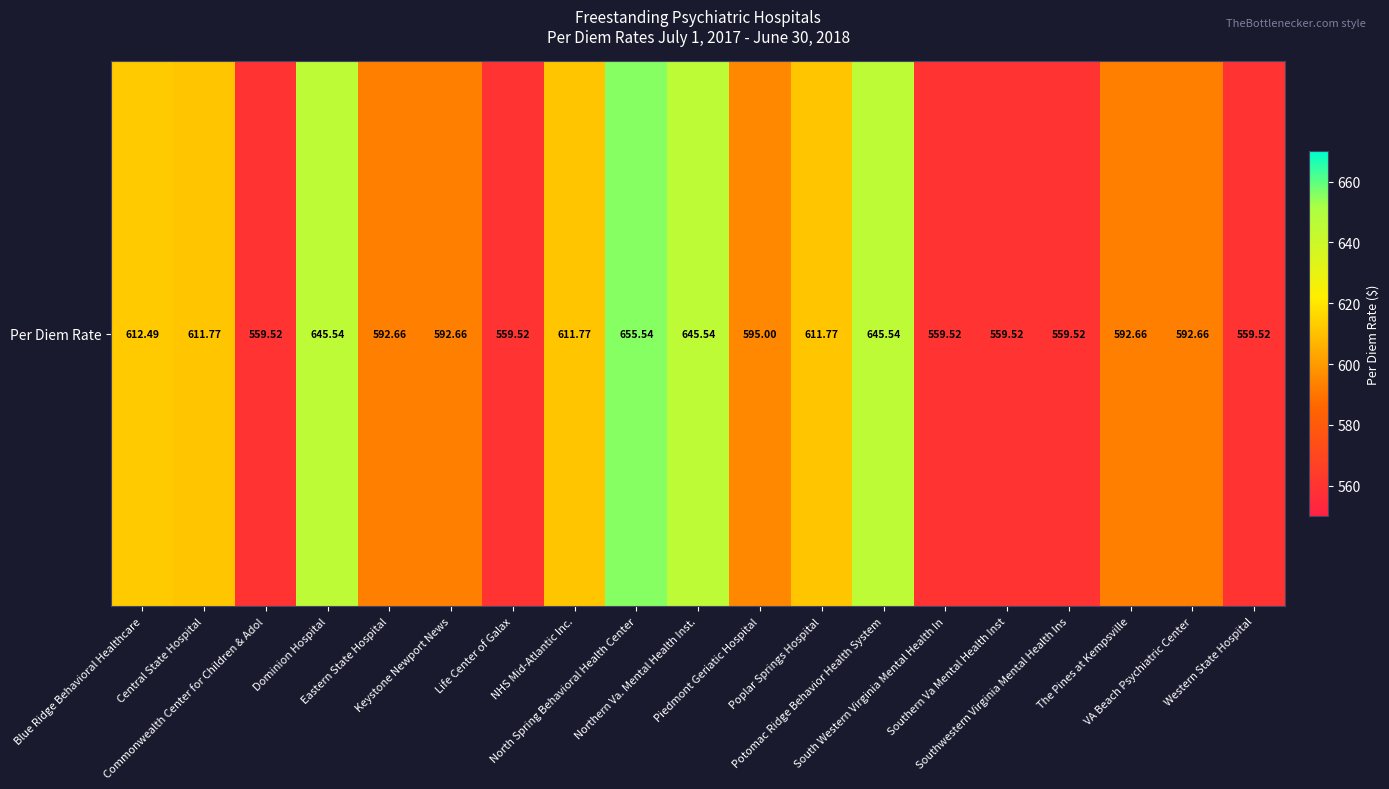

What is the minimum value shown in the chart?

559.5